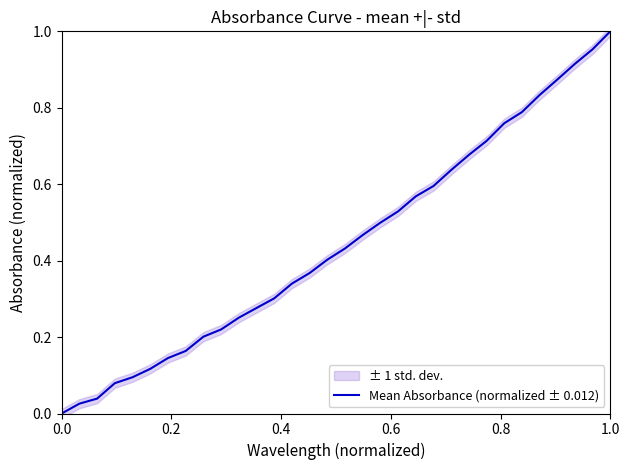

True or false: Mean Absorbance (normalized ± 0.012) has a value of 1.0 at 1.0.

True